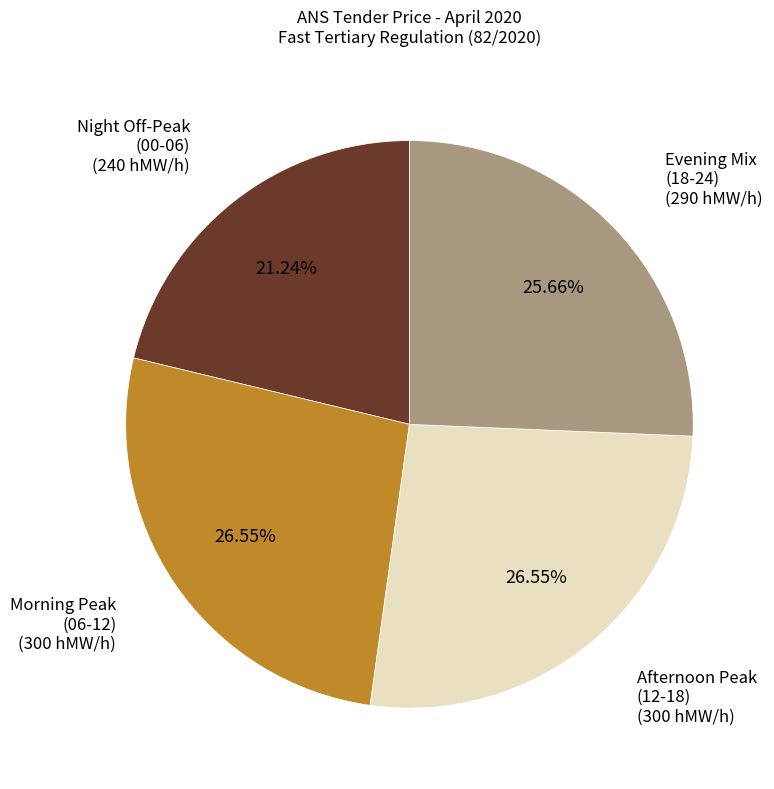

Is there any slice that represents more than half of the pie?

No